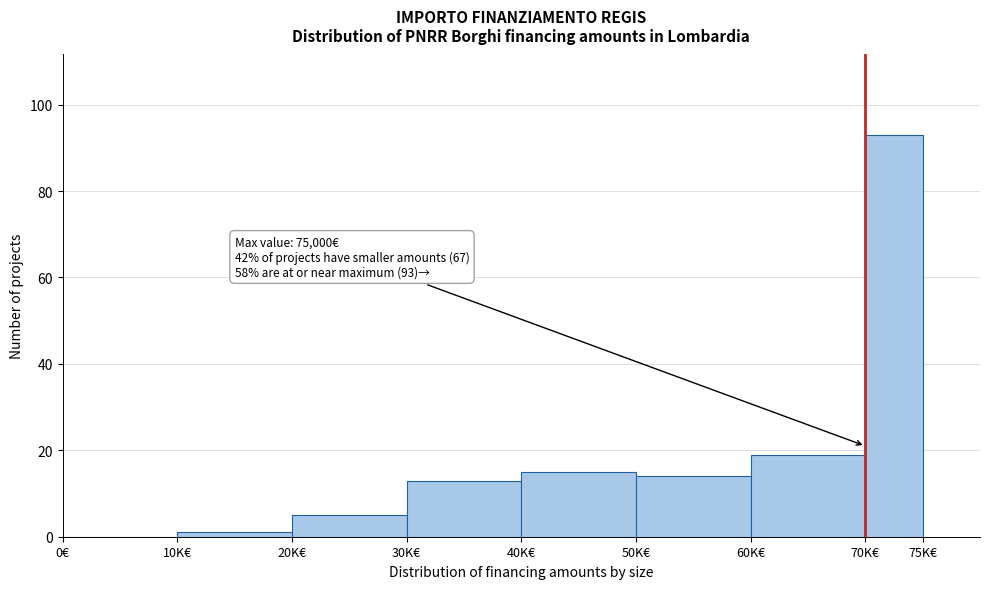

Reading left to right, list all the values displayed in this chart.

0€=0	10K€=1	20K€=5	30K€=13	40K€=15	50K€=14	60K€=19	70K€=93